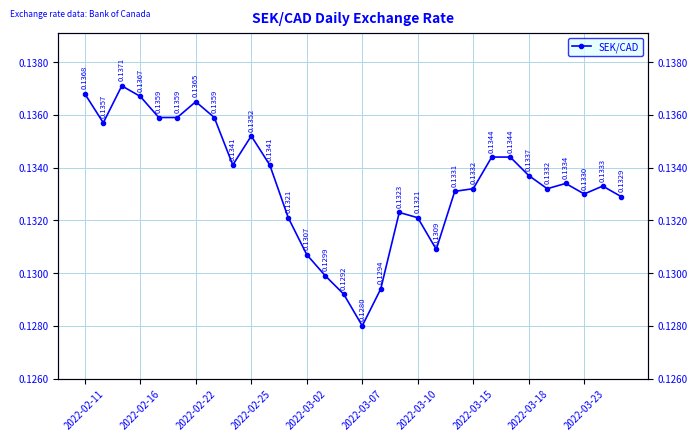

Read the value at 2022-02-11.

0.1